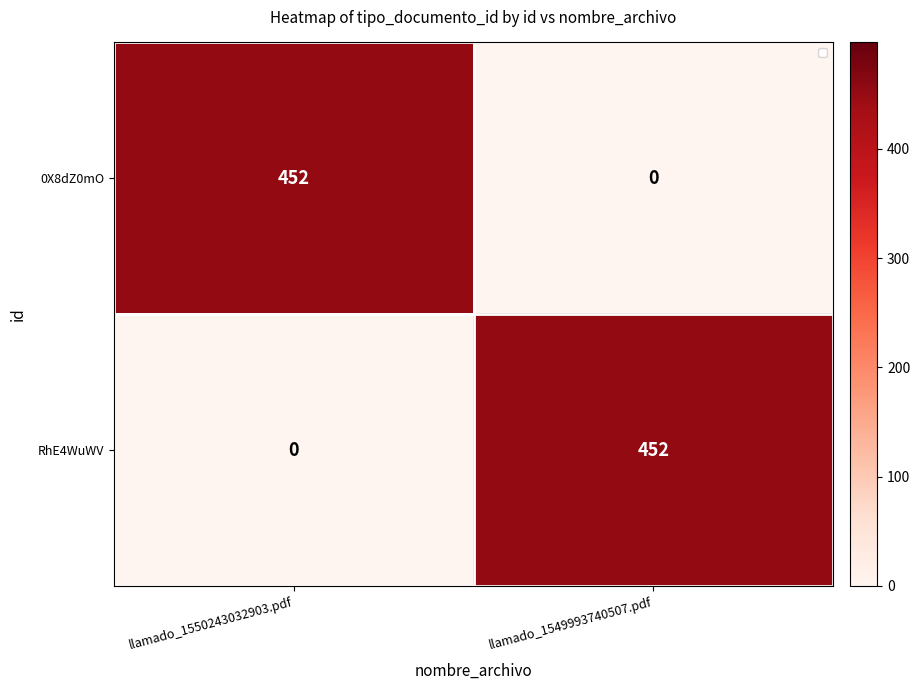

What is the difference between the highest and lowest values at llamado_1550243032903.pdf?

452